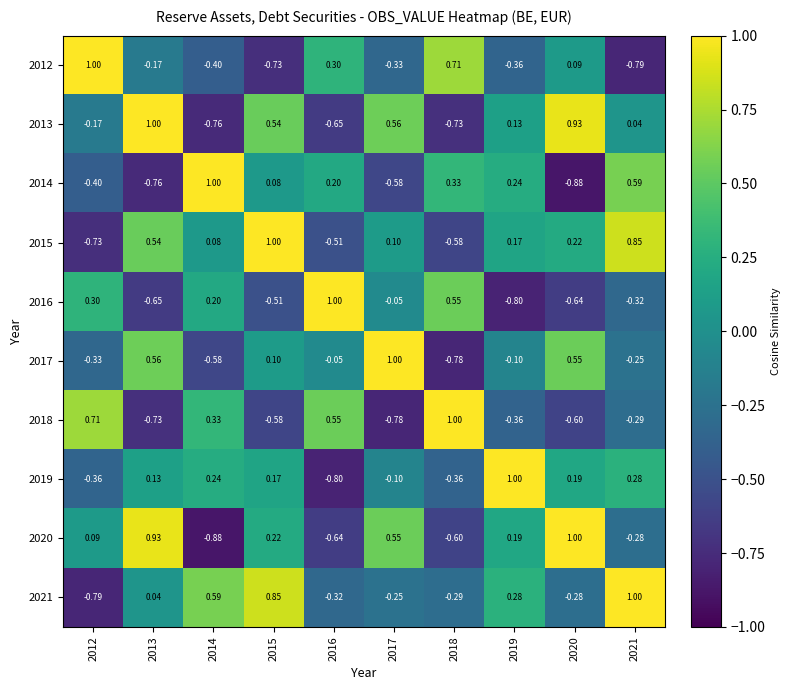

Between 2019 and 2020, which series saw the biggest shift?

2014